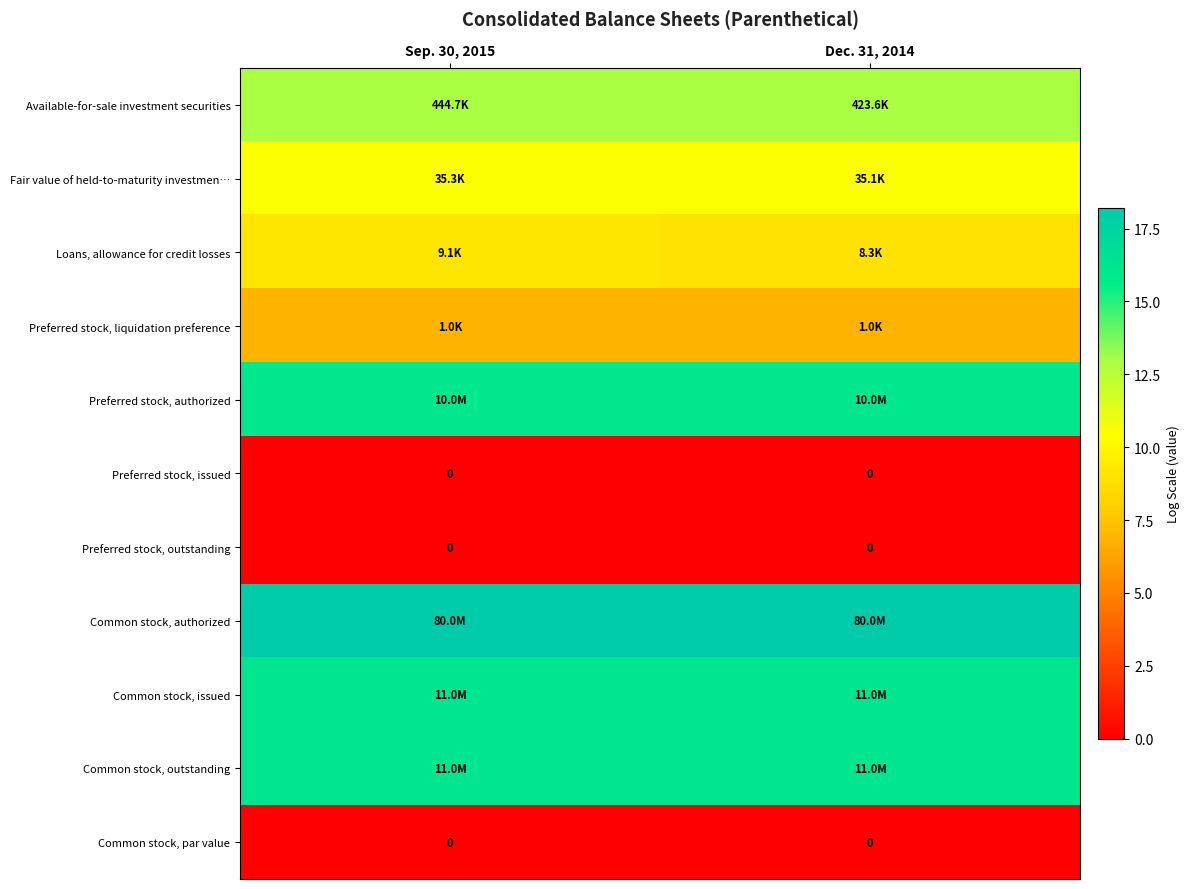

What is the spread (max minus min) of values at Sep. 30, 2015?

18.2